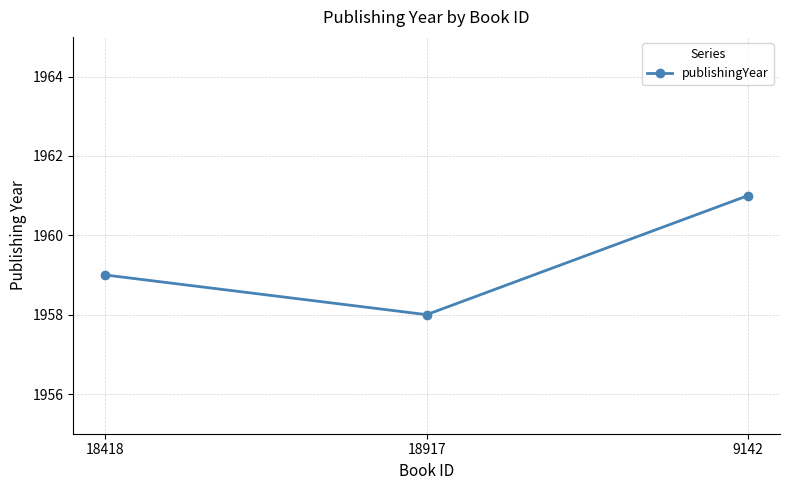

What is the ratio of the value at 18418 to the value at 9142?

1.0